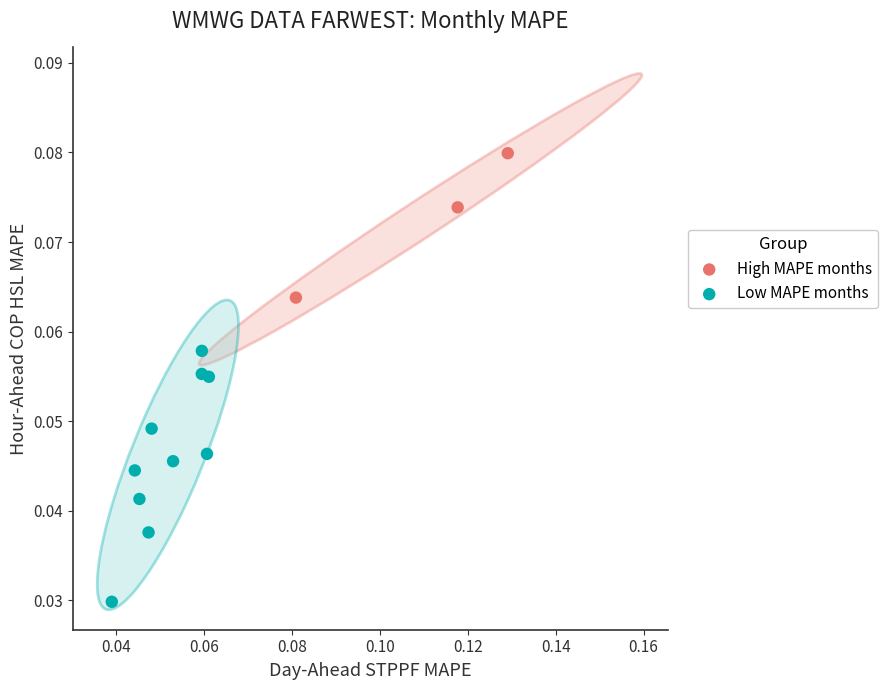

What are all the series names shown in the legend?

High MAPE months, Low MAPE months